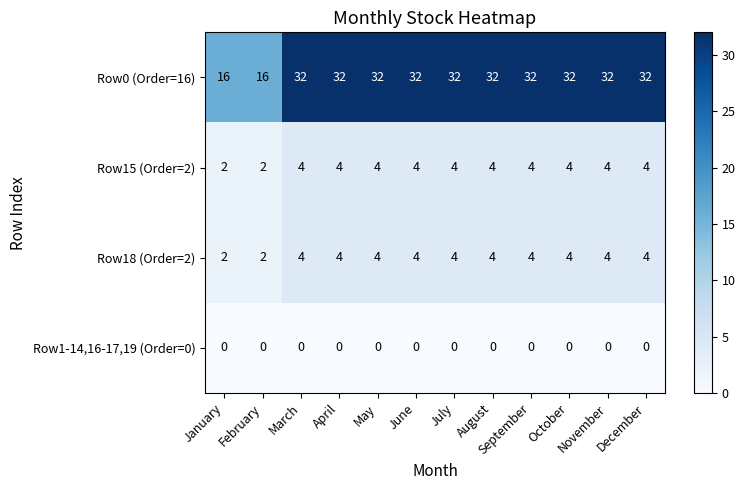

How many series are shown in this chart?

4